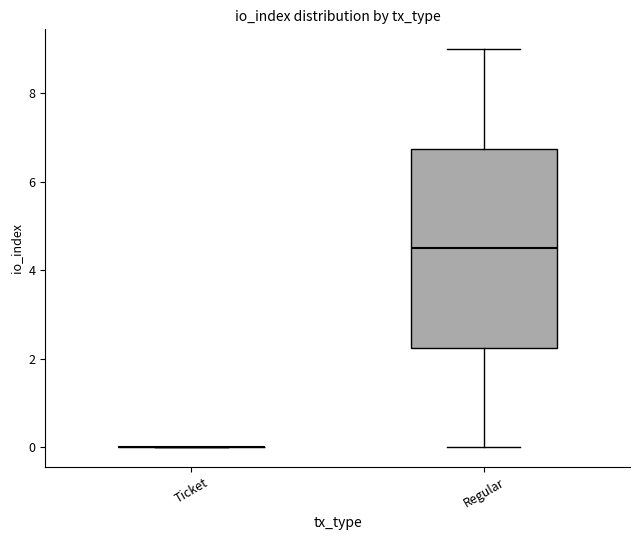

Reading left to right, transcribe this box plot: for each box, give where its median line is, the range the box spans, and where its two whiskers end, as read against the y-axis. The values are not printed on the chart, so give them approximately, as read against the axis.

Ticket: box collapsed to a line at 0.0, whiskers 0.0 to 0.0
Regular: median 4.6, box 2.2 to 6.8, whiskers 0.0 to 9.0